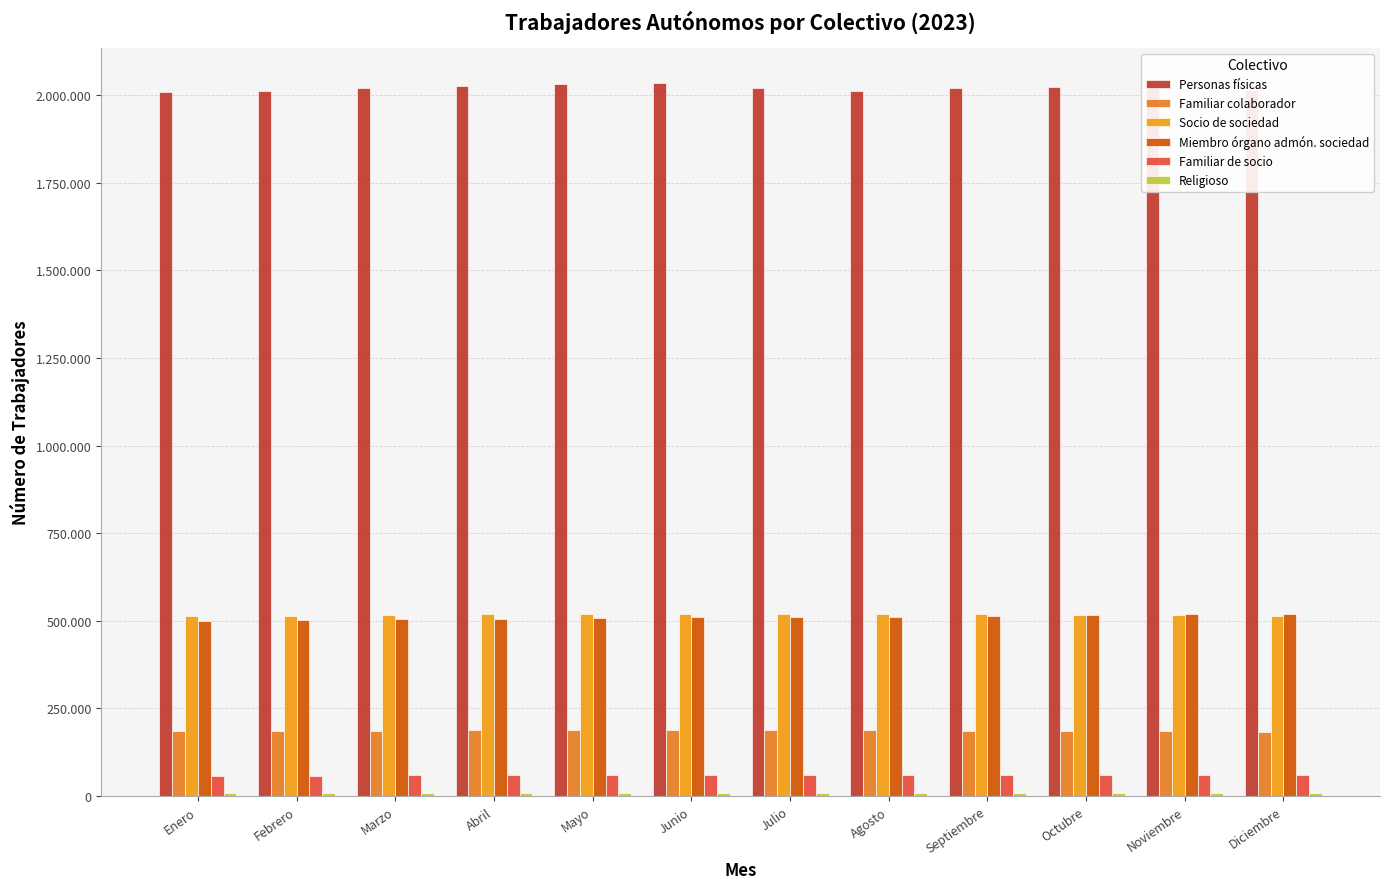

Are the bars horizontal?

No